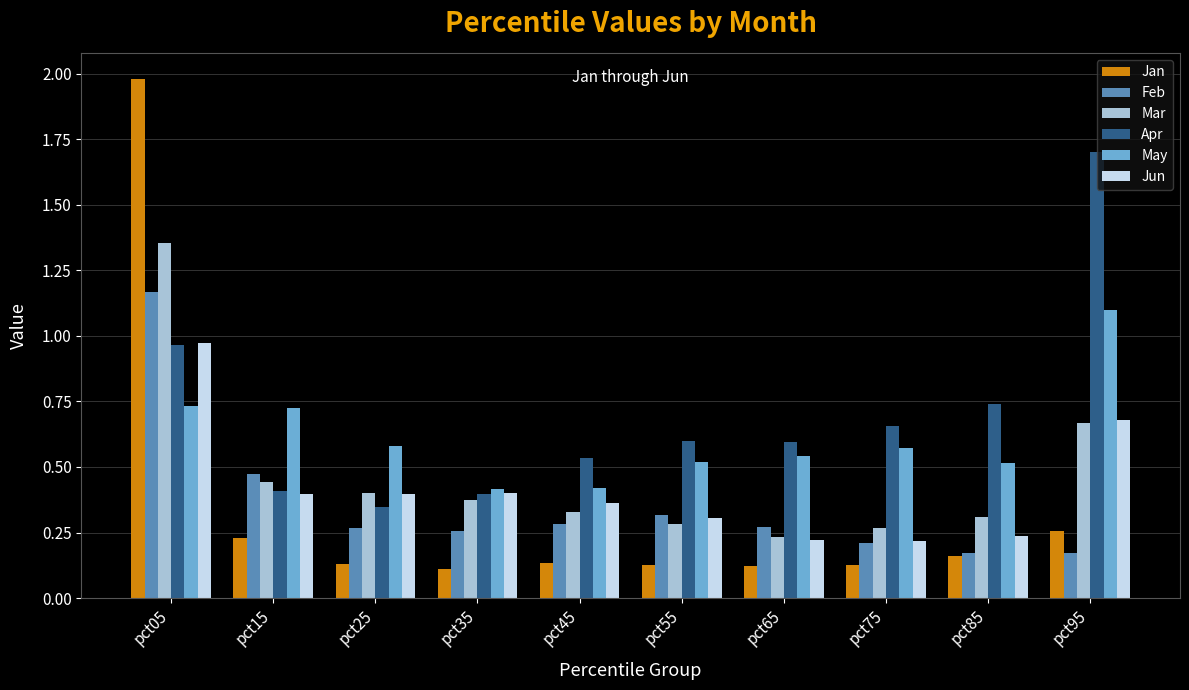

Are the bars horizontal?

No